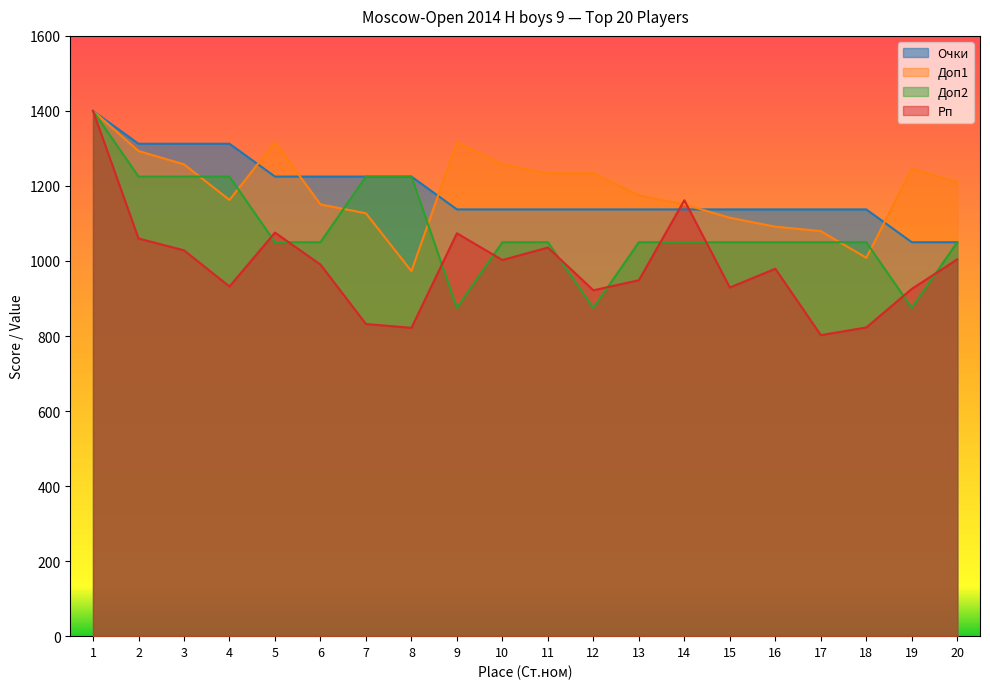

True or false: Очки has more than 2 interior local peaks.

False